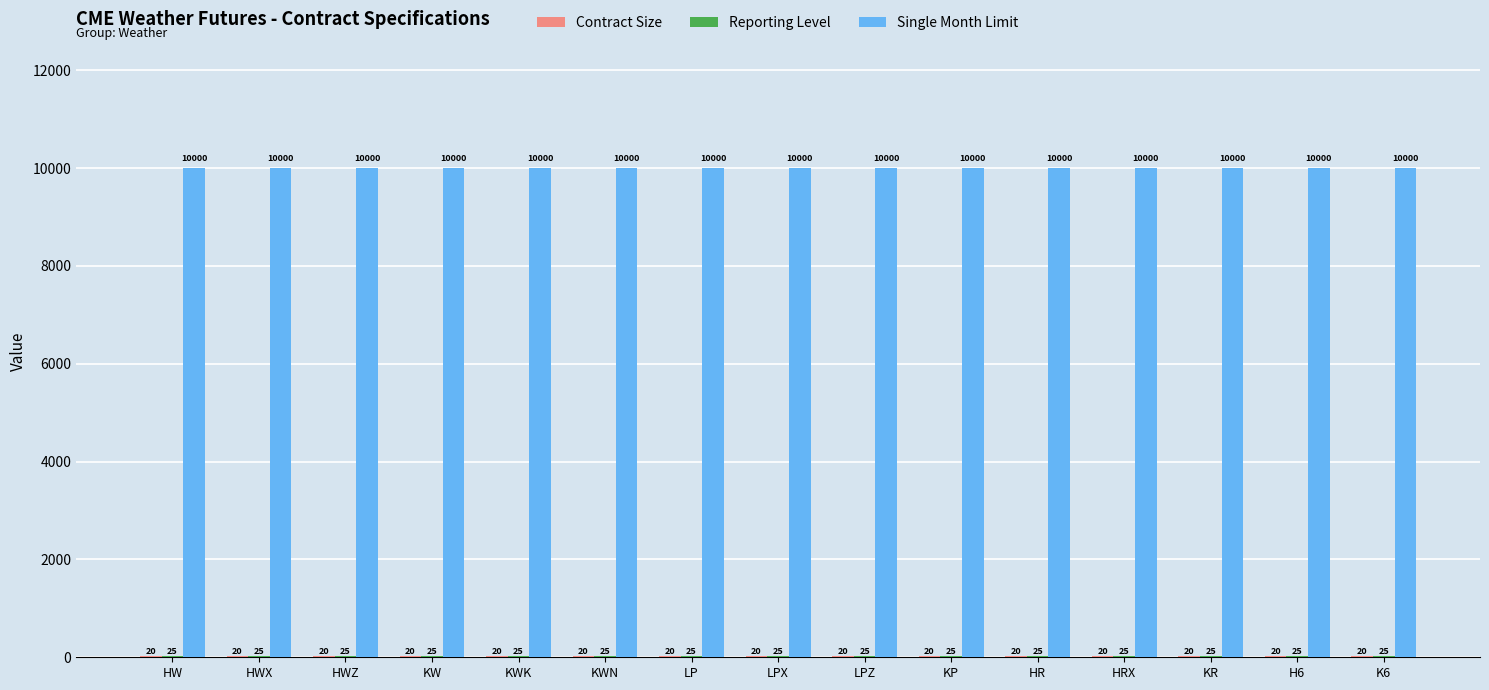

Is it true that Single Month Limit equals 10000 at HWX?

True